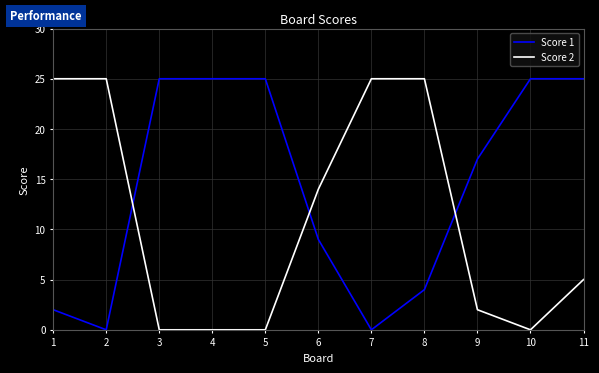

At which category does Score 1 reach its first local valley?

2